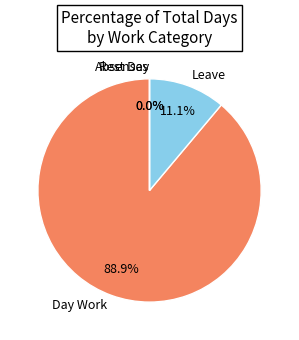

Which category accounts for the majority?

Day Work